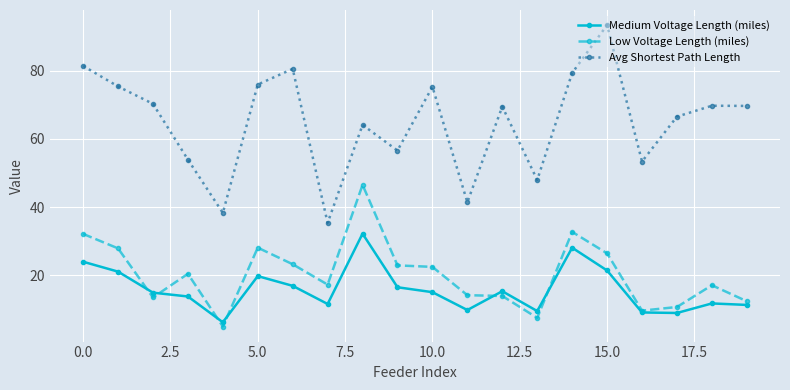

True or false: Avg Shortest Path Length and Medium Voltage Length (miles) intersect in this chart.

False